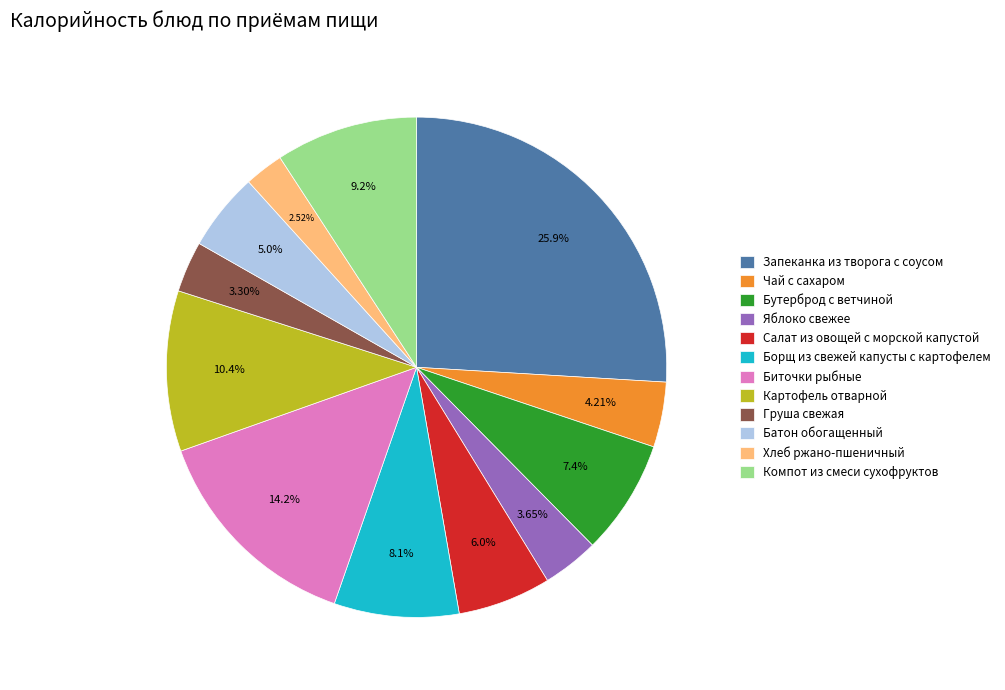

Which has a higher value, Запеканка из творога с соусом or Бутерброд с ветчиной?

Запеканка из творога с соусом